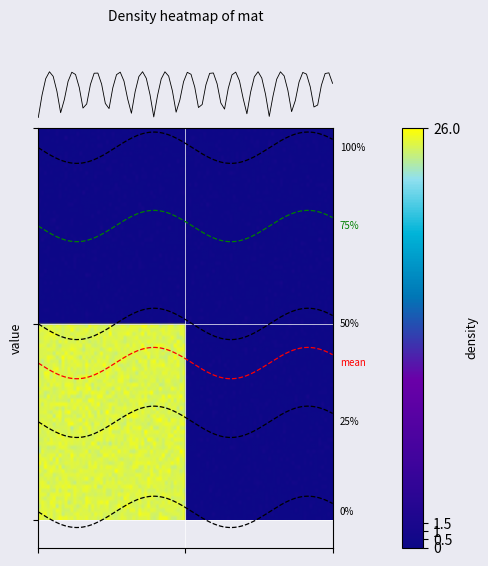

Does the chart have visible grid lines?

Yes